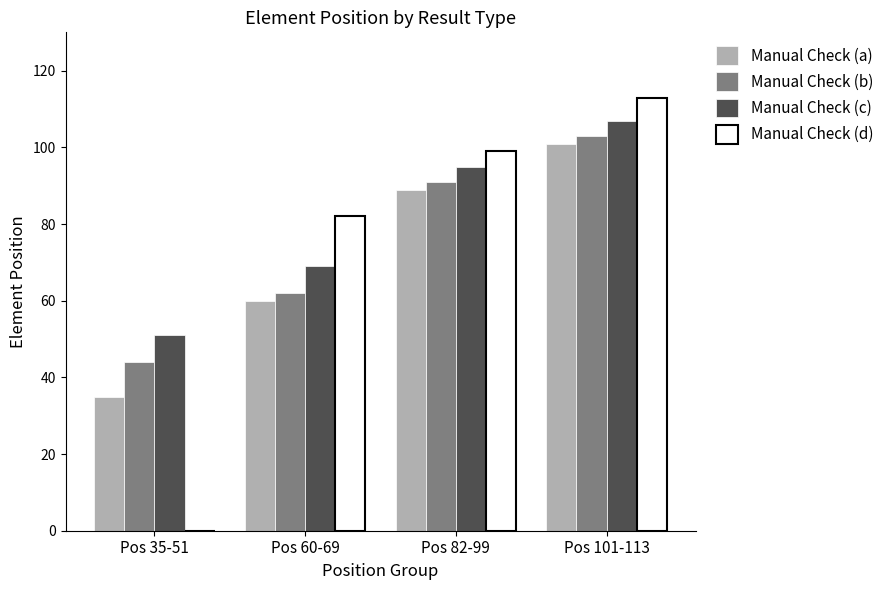

What is the spread (max minus min) of values at Pos 35-51?

51